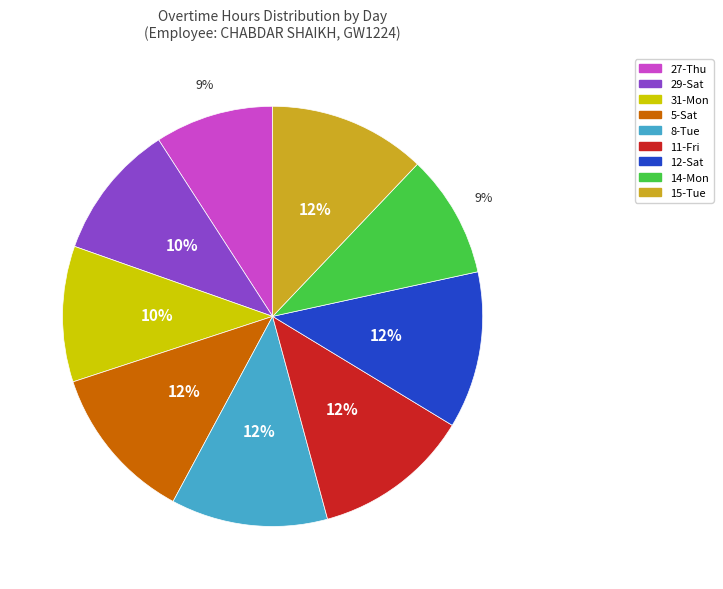

To the nearest percent, what percentage of the pie is 31-Mon?

10%